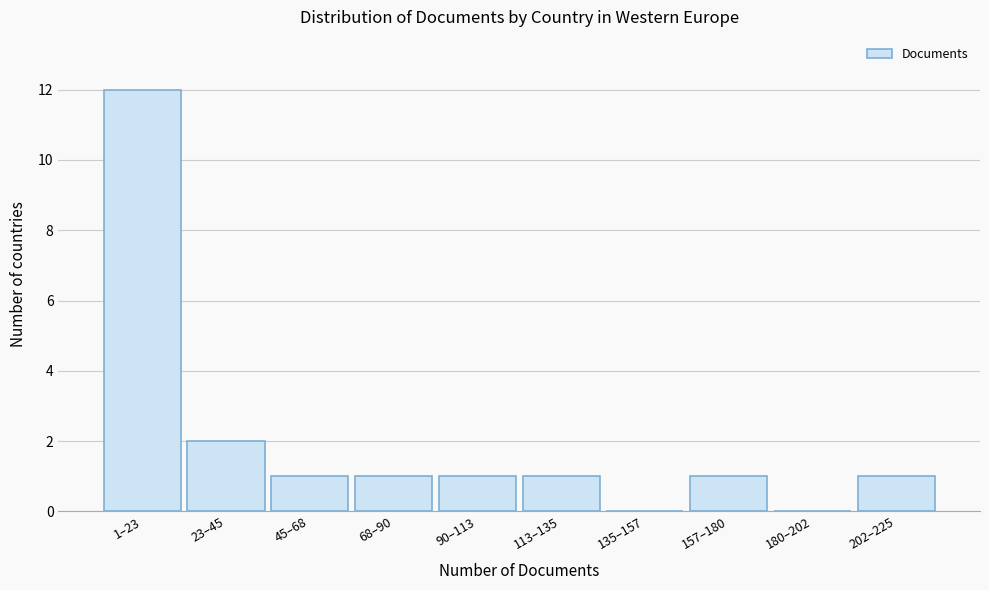

Reading right to left, list all the values displayed in this chart.

202–225=1	180–202=0	157–180=1	135–157=0	113–135=1	90–113=1	68–90=1	45–68=1	23–45=2	1–23=12